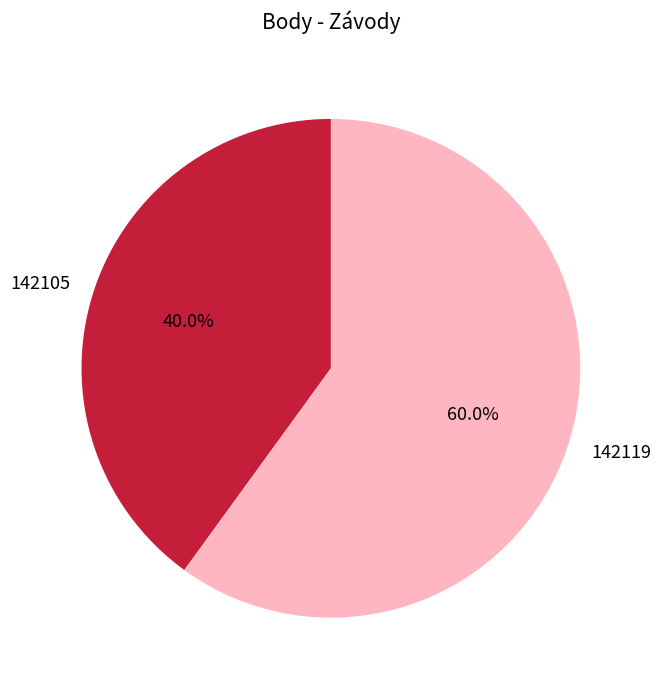

Approximately how many times larger is the value at 142105 compared to 142119?

0.7